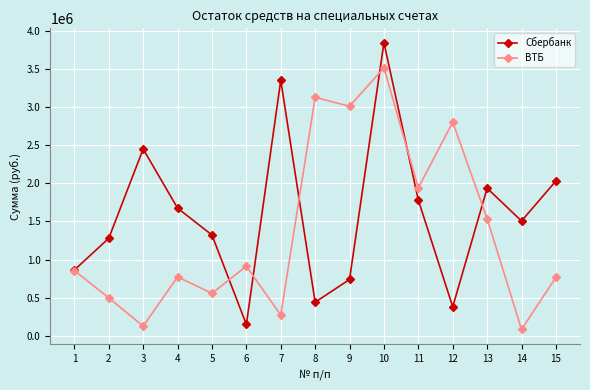

Between 2 and 4, which series saw the biggest shift?

Сбербанк